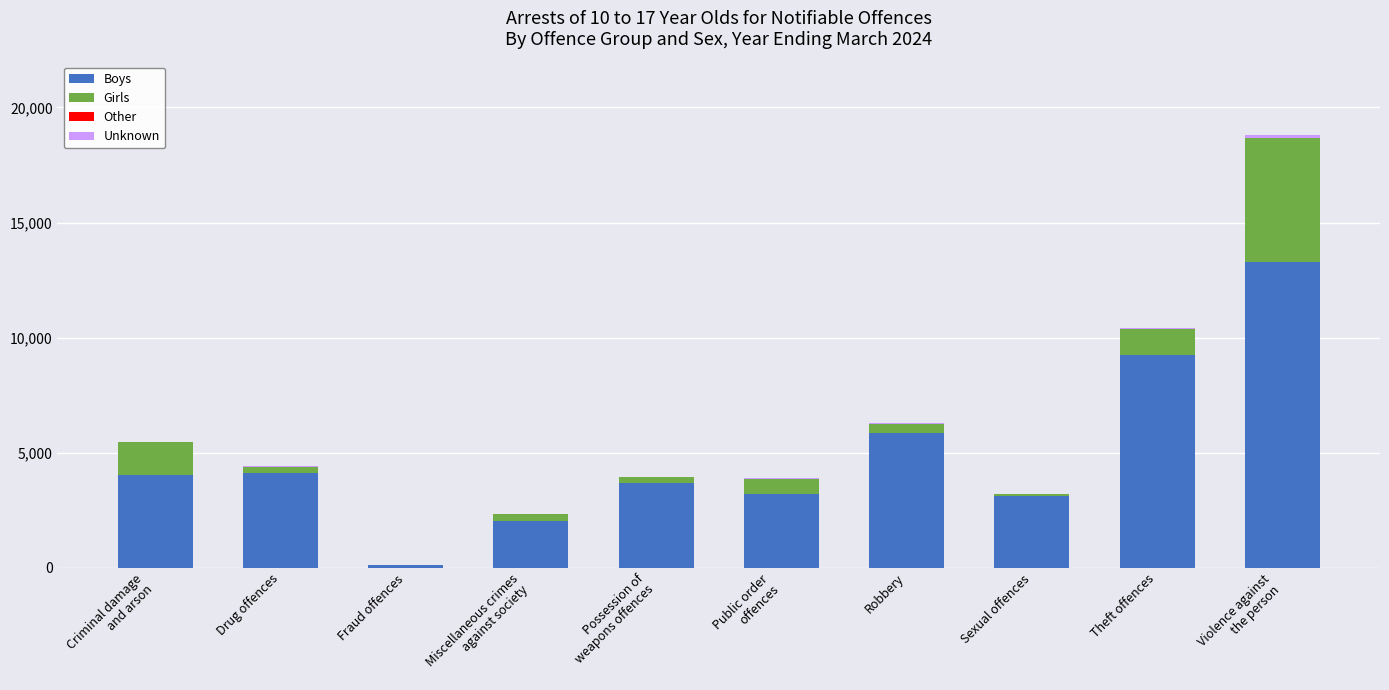

What is the maximum value for Boys?

13278